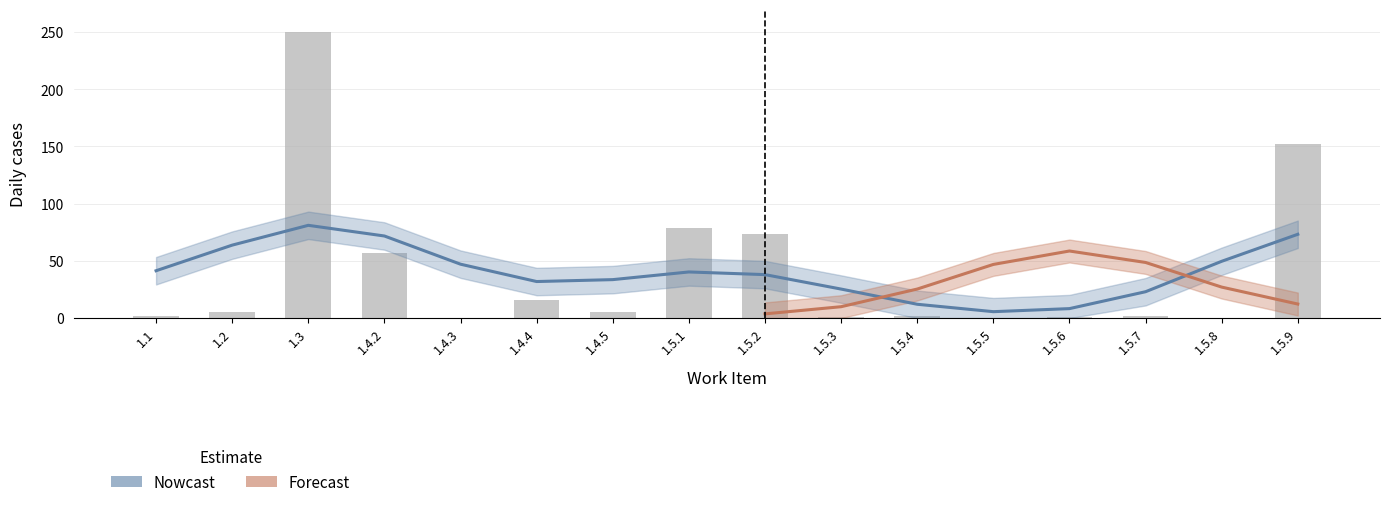

At which label is the value closest to 125?

1.5.9